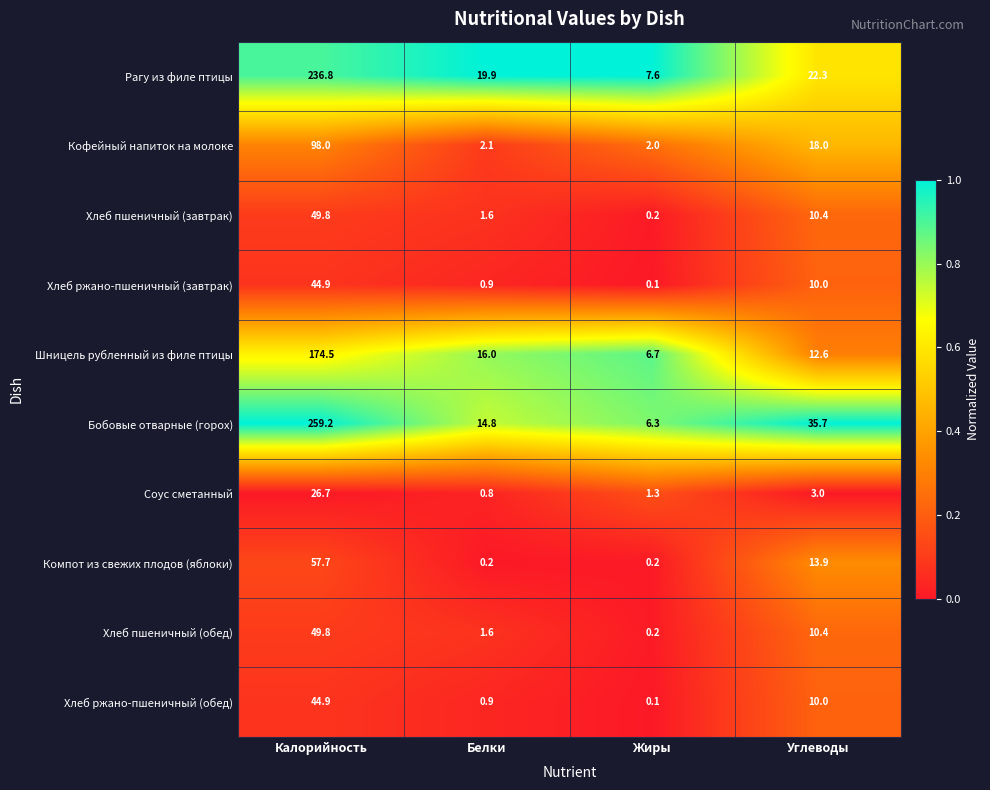

What is the difference between the maximum and minimum values in the Хлеб пшеничный (обед) series?

49.6